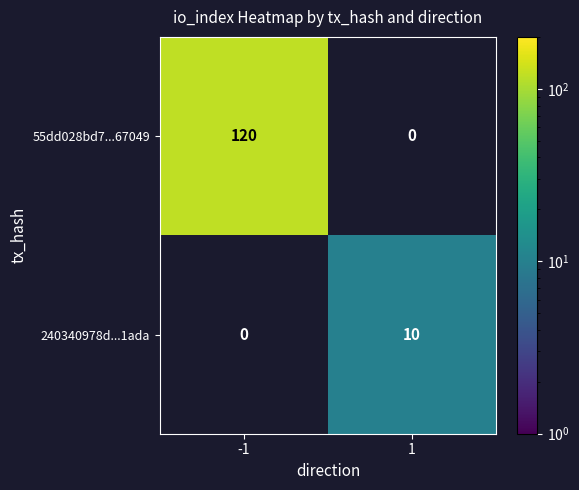

At how many categories does at least one series exceed 12?

1